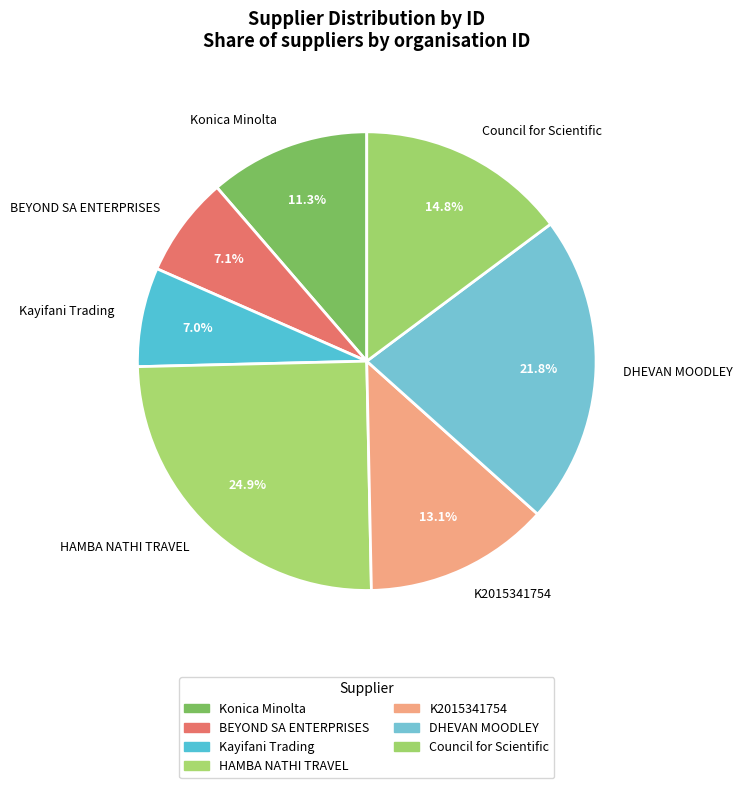

Which has a higher value, Konica Minolta or Council for Scientific?

Council for Scientific